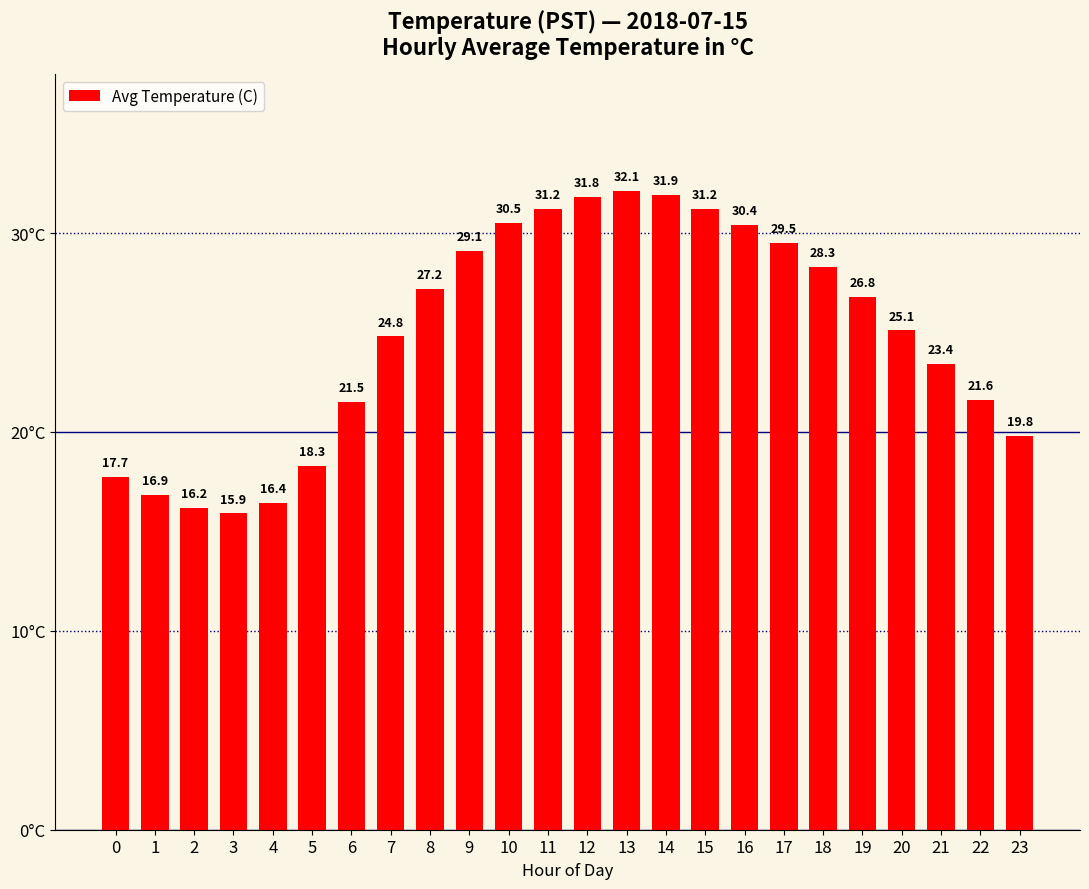

What is the change in value from 21 to 23?

-3.6